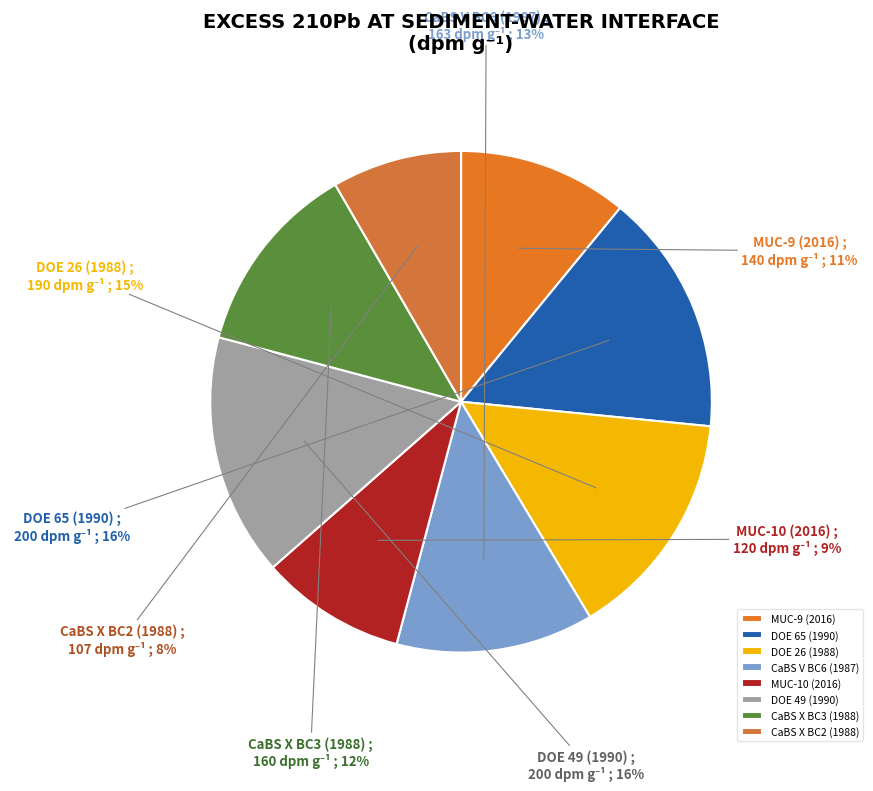

Is there a majority slice in this chart?

No